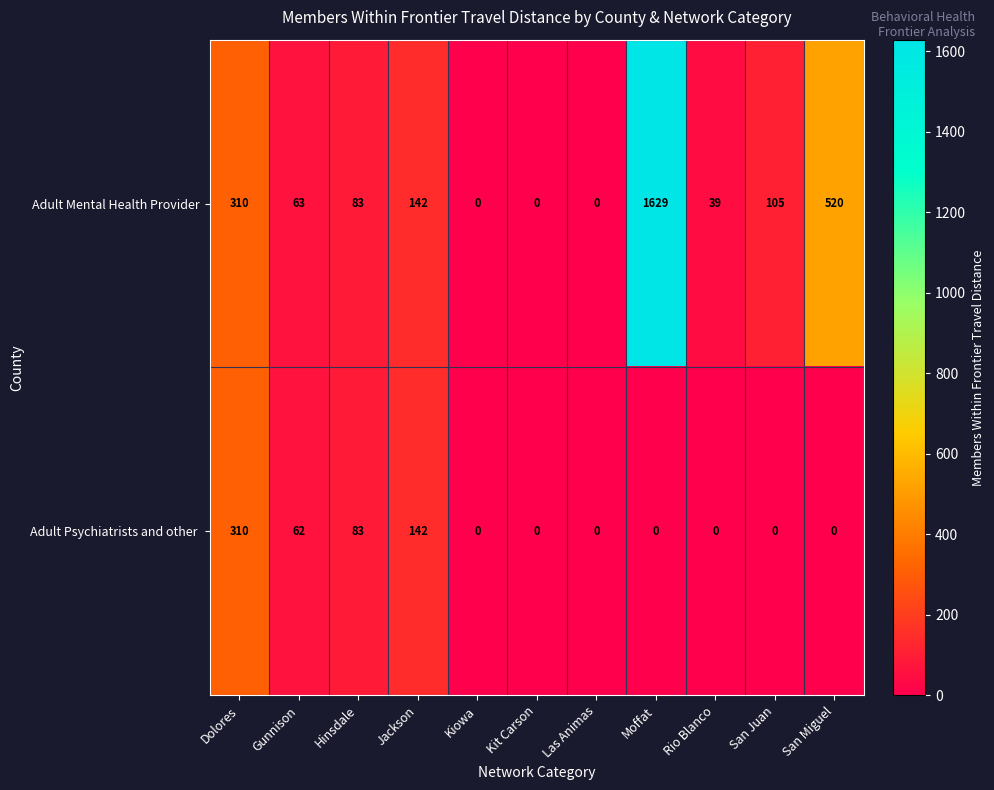

Which series has the largest range (max minus min)?

Adult Mental Health Provider